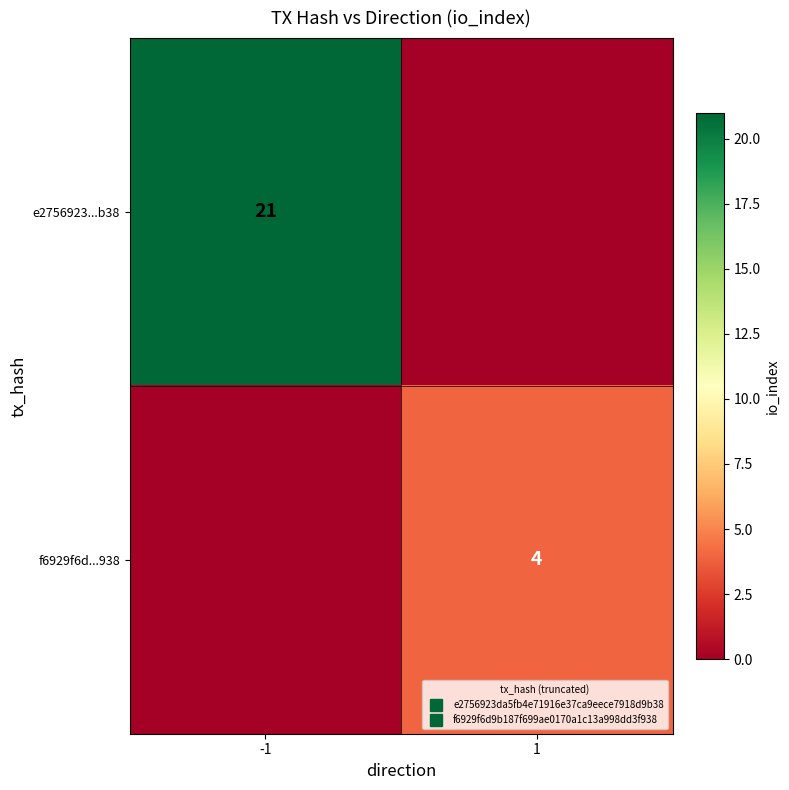

What value does the f6929f6d...938 series have at 1?

4